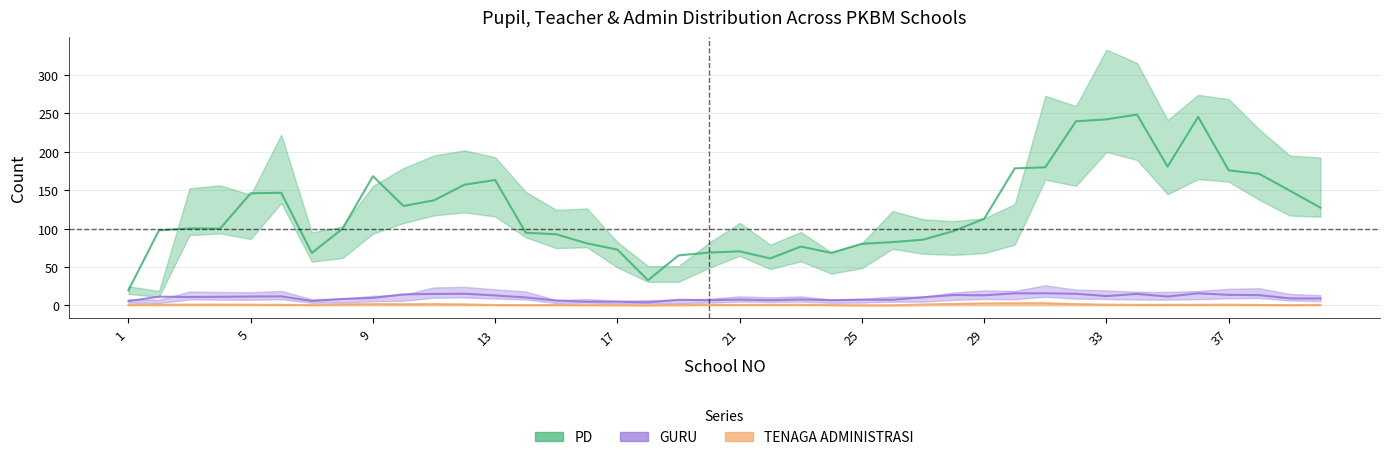

How many series are shown in this chart?

3